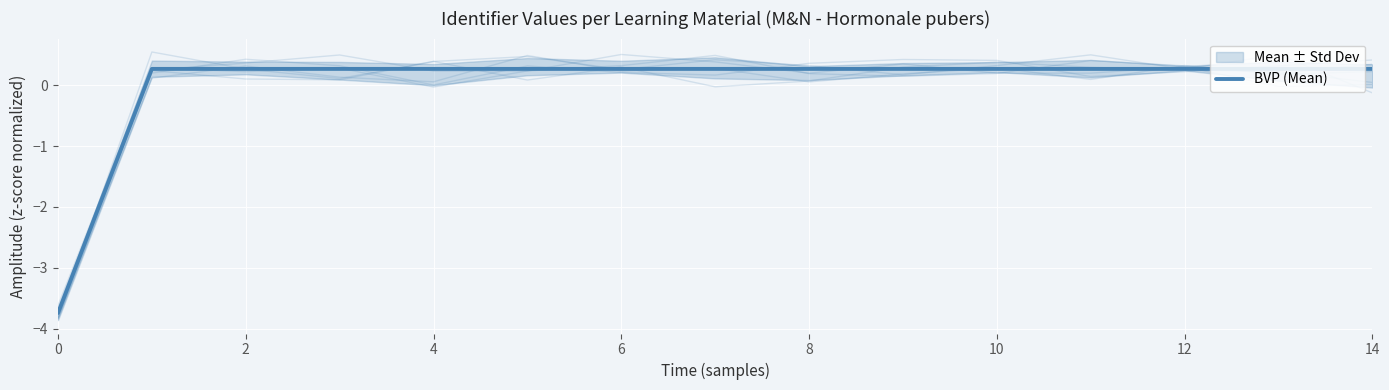

Reading left to right, what are all the values shown in this chart?

-3.7	0.3	0.3	0.3	0.3	0.3	0.3	0.3	0.3	0.3	0.3	0.3	0.3	0.3	0.3